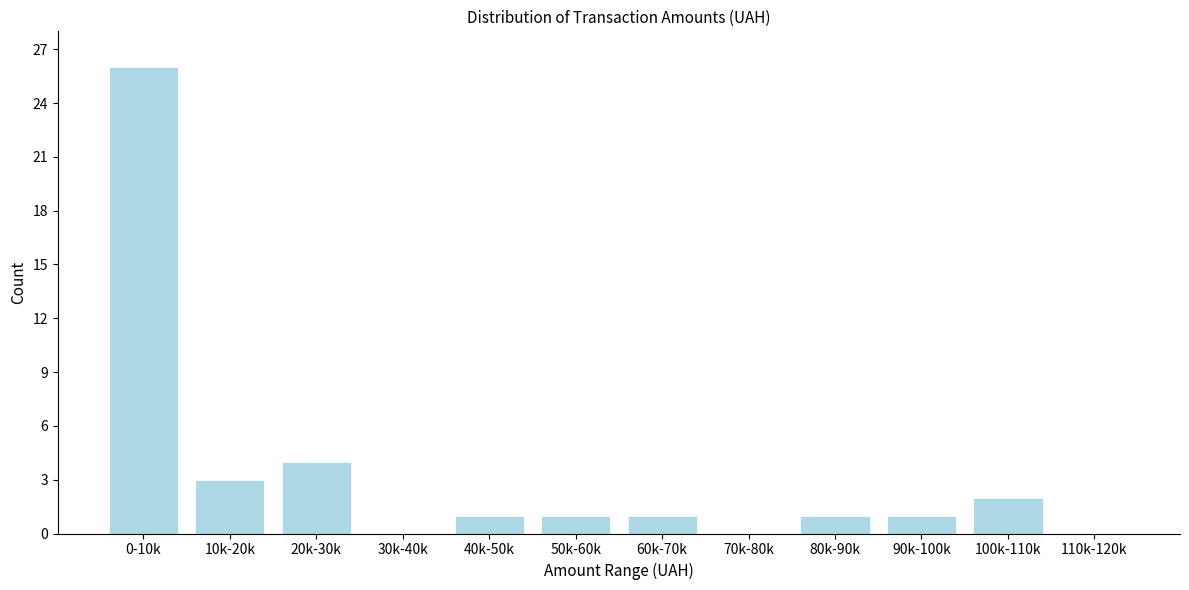

Reading left to right, transcribe all the data shown in this chart.

0-10k=26	10k-20k=3	20k-30k=4	30k-40k=0	40k-50k=1	50k-60k=1	60k-70k=1	70k-80k=0	80k-90k=1	90k-100k=1	100k-110k=2	110k-120k=0